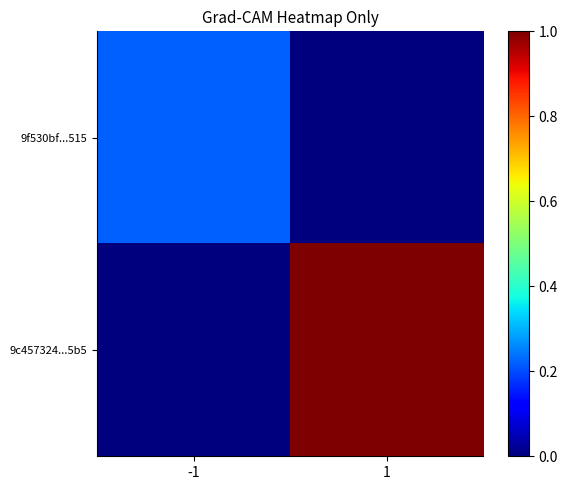

Which series has the largest range (max minus min)?

9c457324...5b5